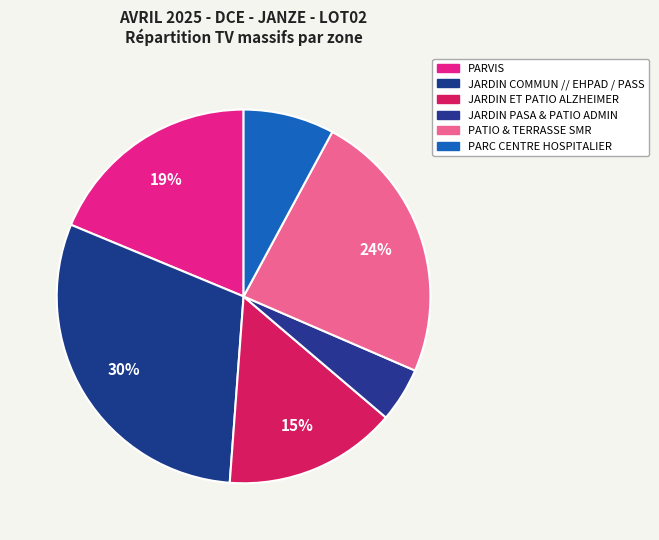

Count the number of slices in the pie.

6